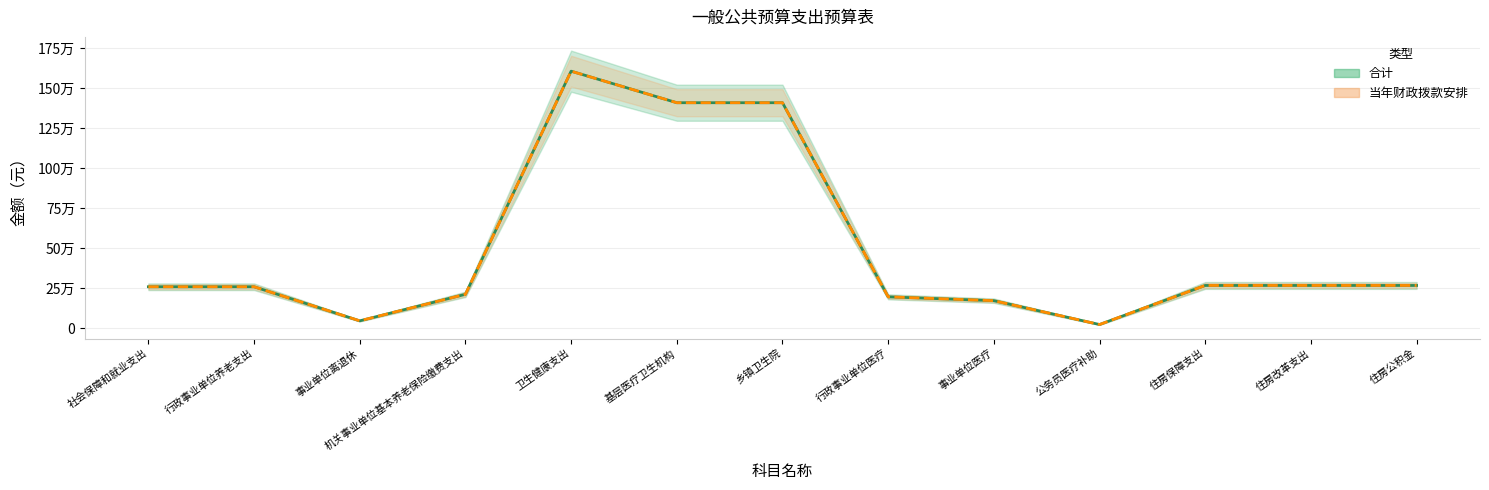

True or false: 当年财政拨款安排 and 合计 intersect in this chart.

False